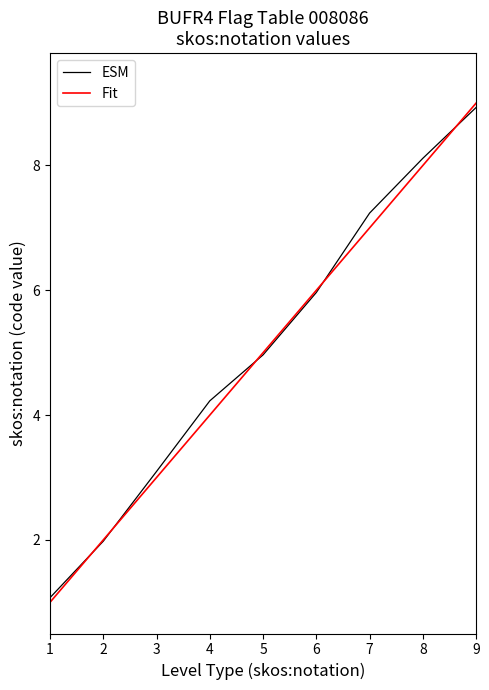

What is the average value of the Fit series?

5.0